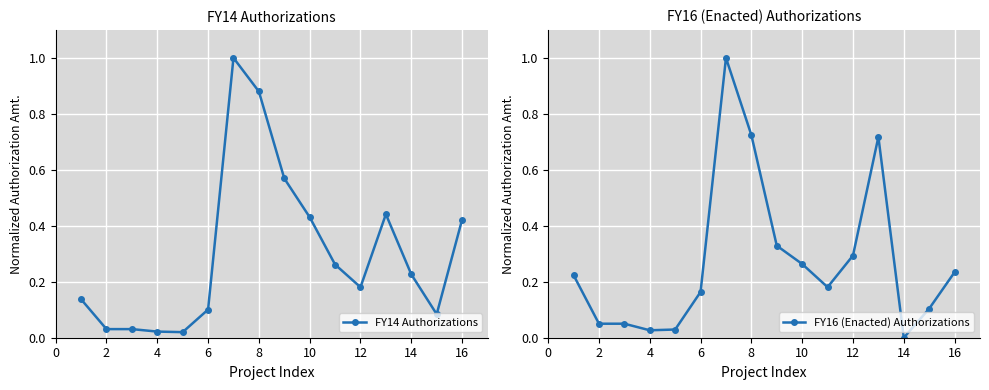

Which series has the largest total across all categories?

FY14 Authorizations